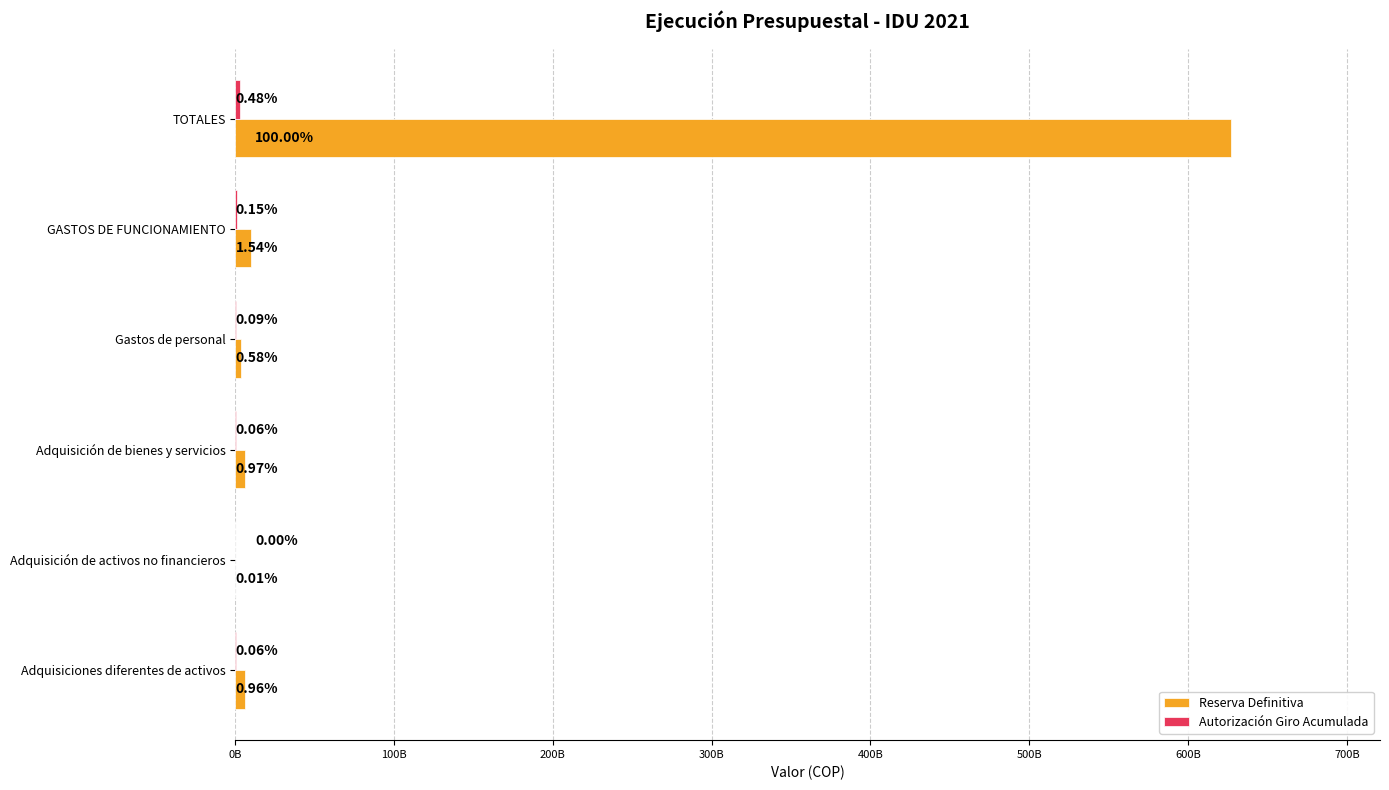

List the series in order of their overall mean, lowest first.

Autorización Giro Acumulada, Reserva Definitiva